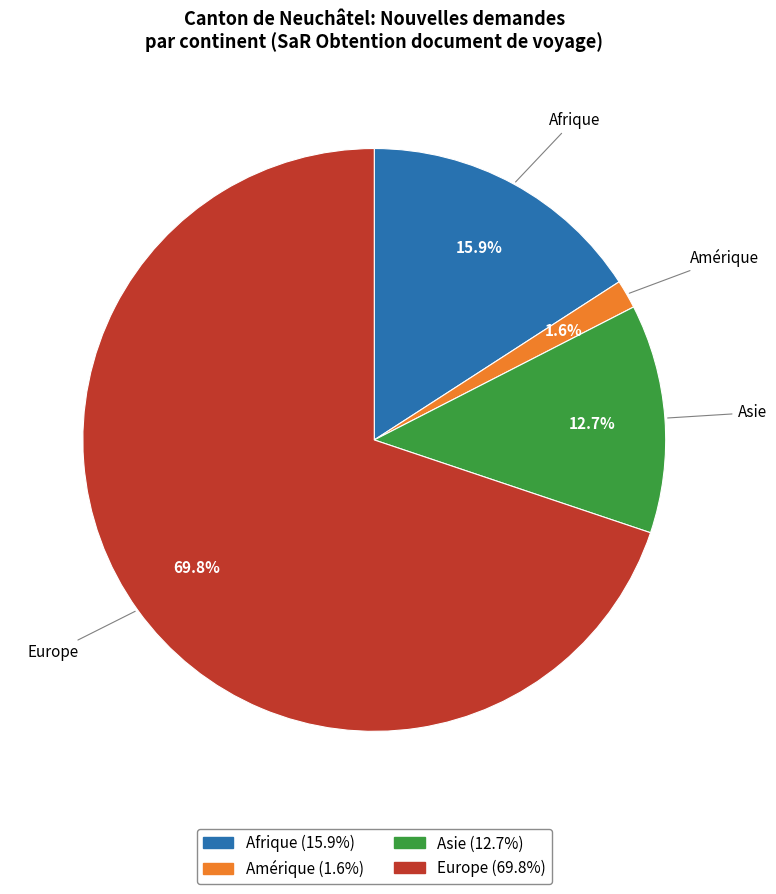

Does any single category account for the majority?

Yes